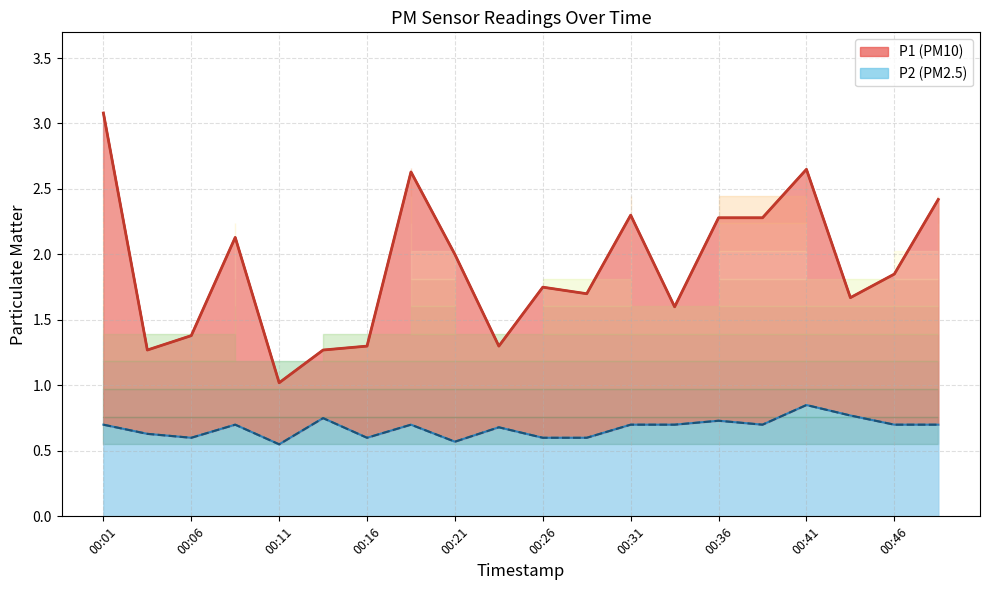

List the series in order of their peak value, highest first.

P1, P2